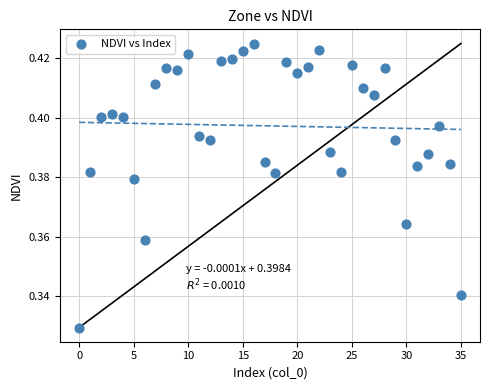

How many points are shown in the scatter plot?

36